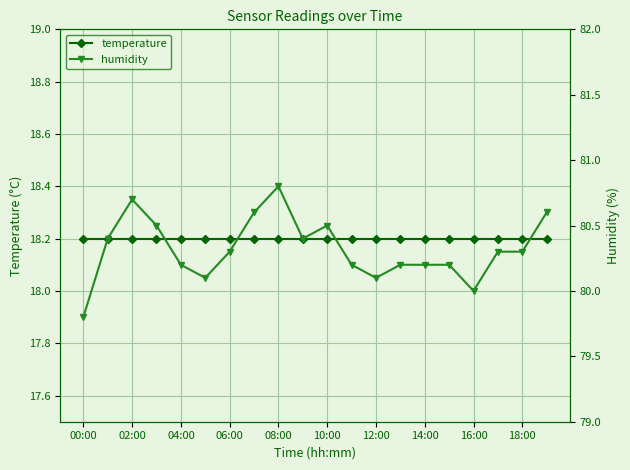

Where is humidity nearest to the value 80?

16:00